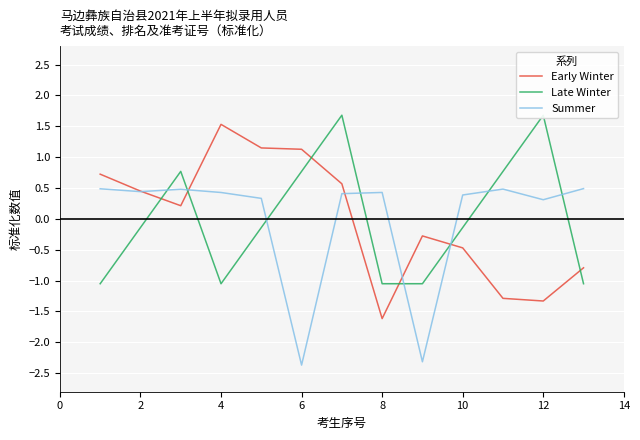

What is the difference between the Early Winter values at 8 and 11?

2.5